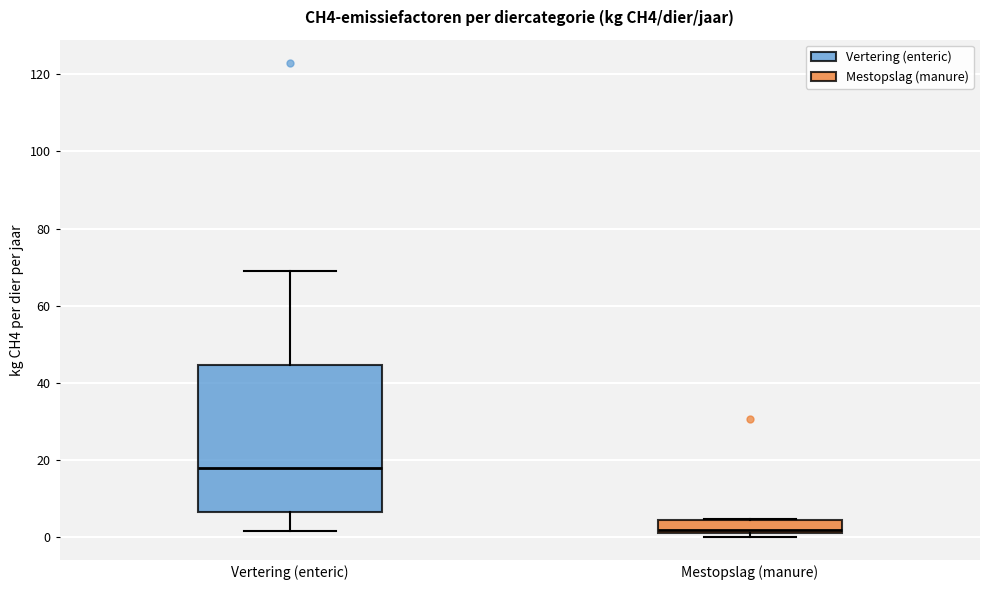

Where does the median line of the box for Vertering (enteric) sit on the y-axis? The values are not printed on the chart, so give them approximately, as read against the axis.

18